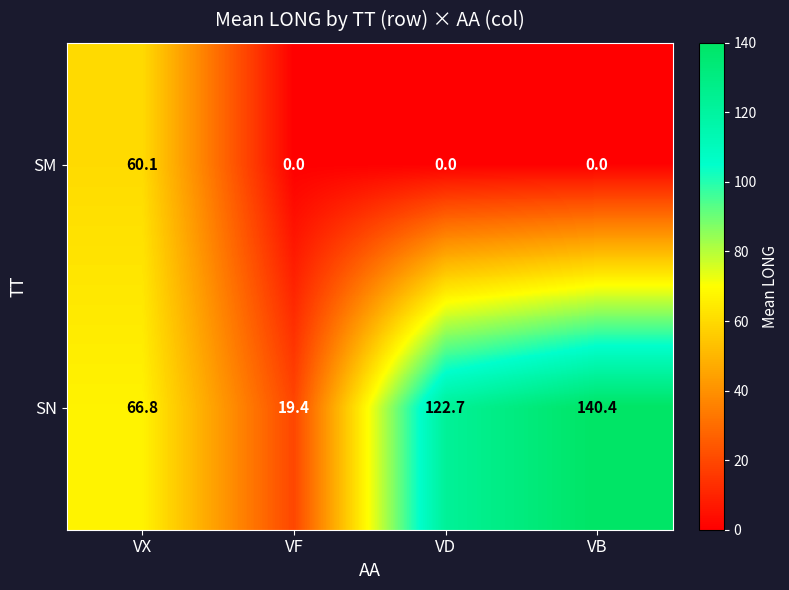

What is the maximum value for SN?

140.4